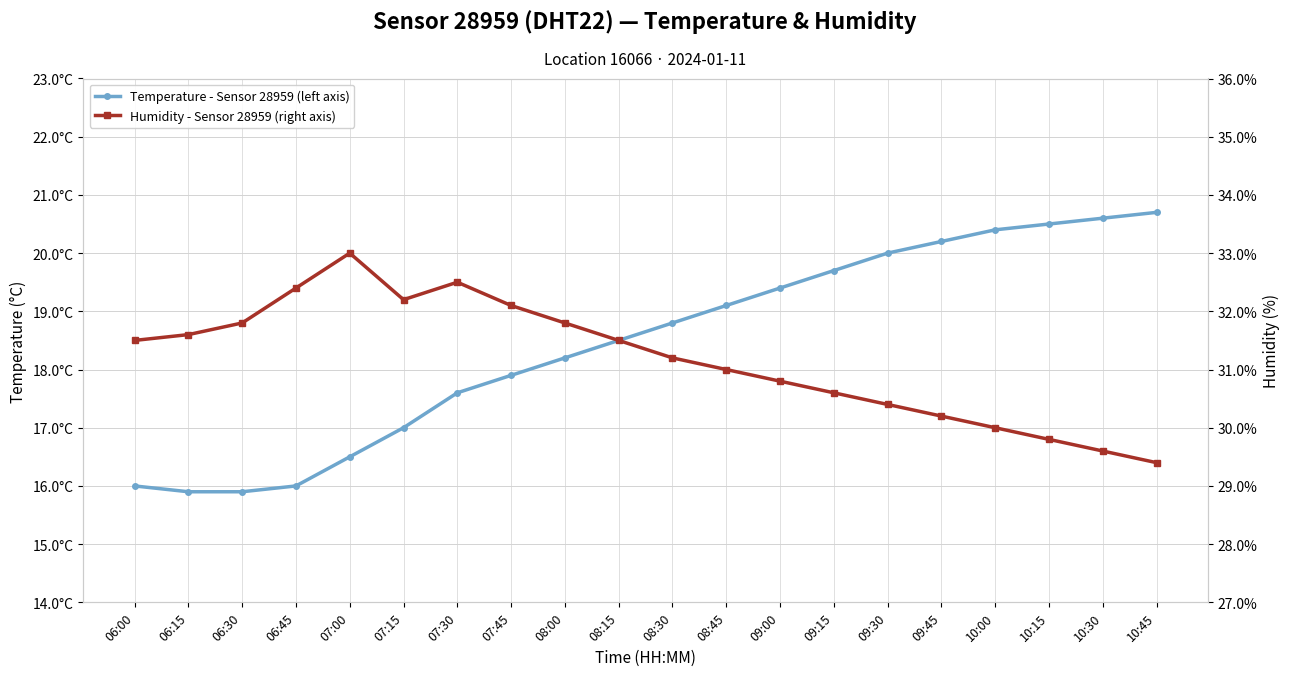

Between 10:15 and 09:30, which is larger?

10:15